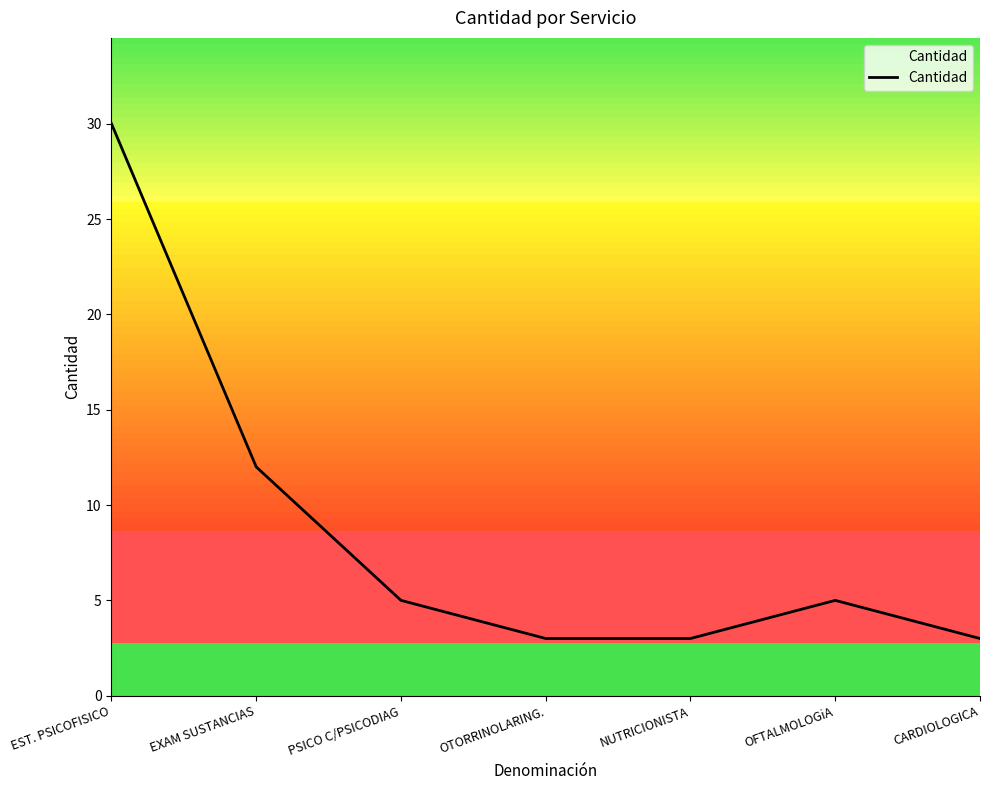

What is the difference between the maximum and second lowest values?

27